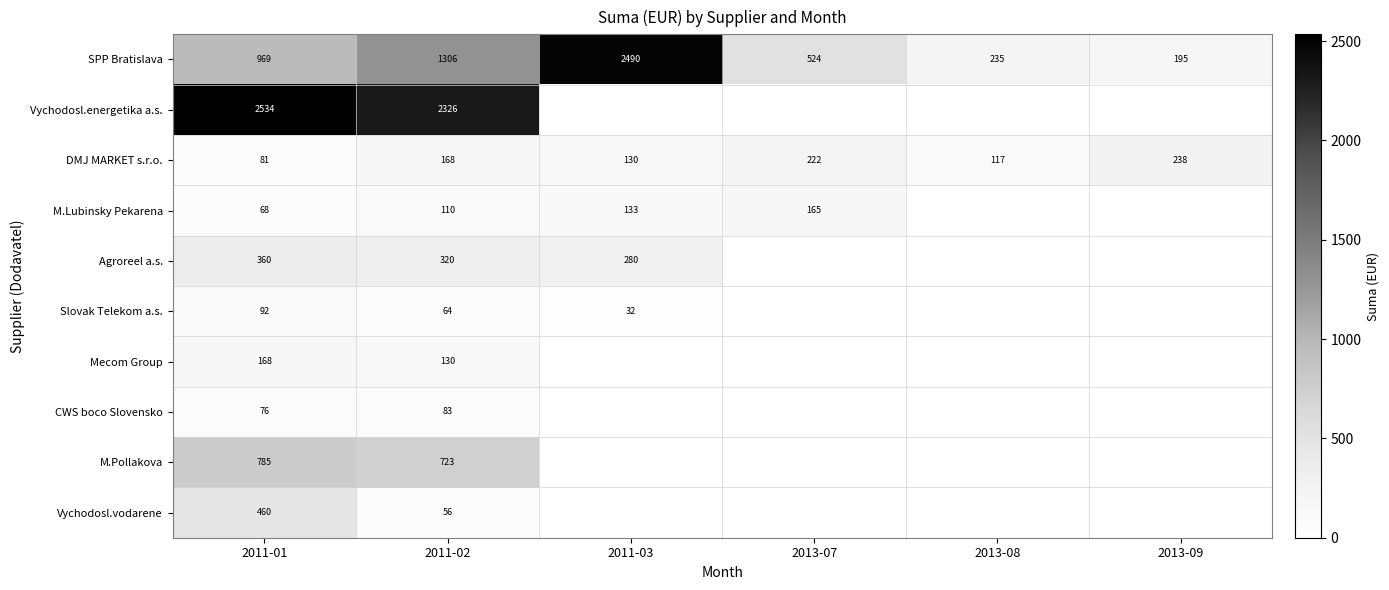

At which label does SPP Bratislava reach its peak?

2011-03